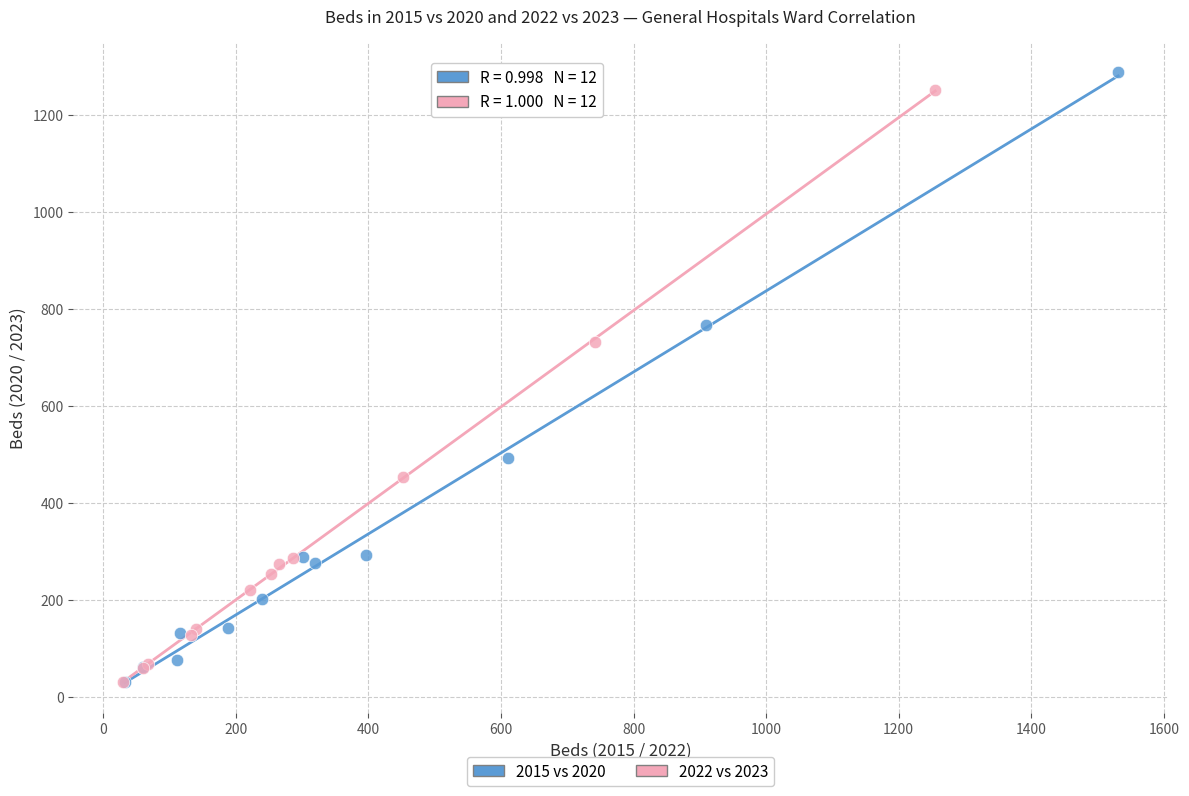

Which series has the widest spread of Y values?

2015 vs 2020